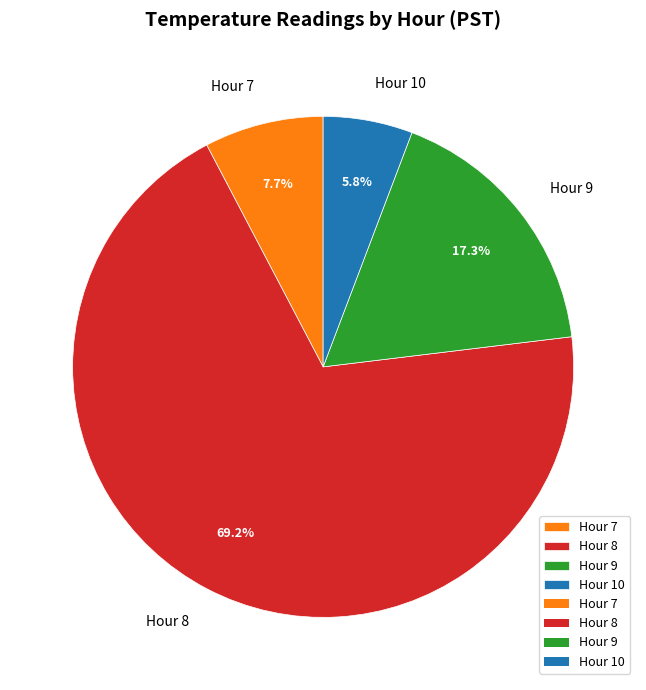

To the nearest percent, what percentage of the pie is Hour 8?

69%